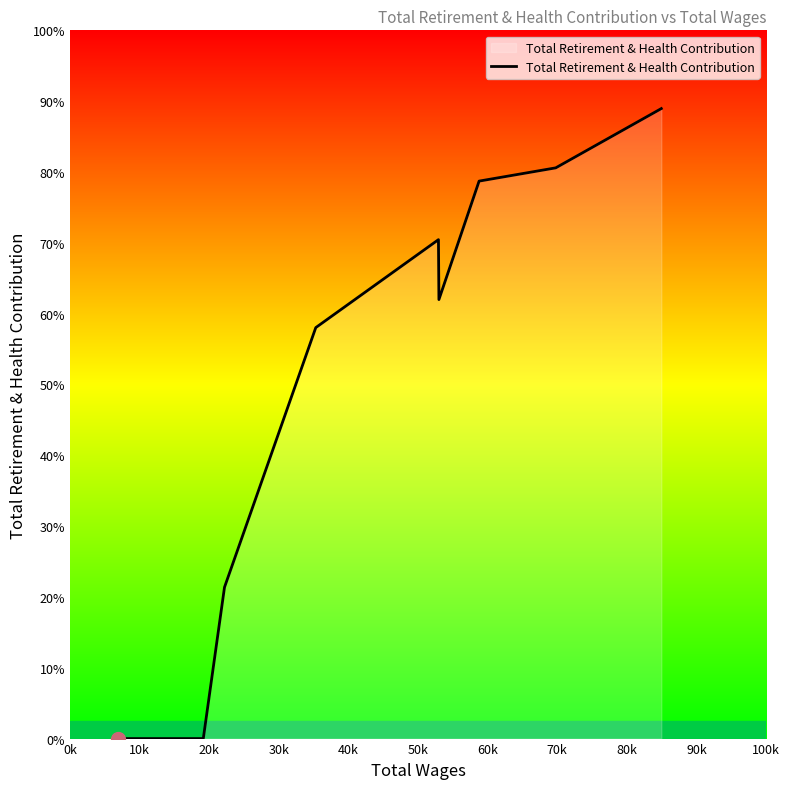

Where does the data first go above 24793?

40k